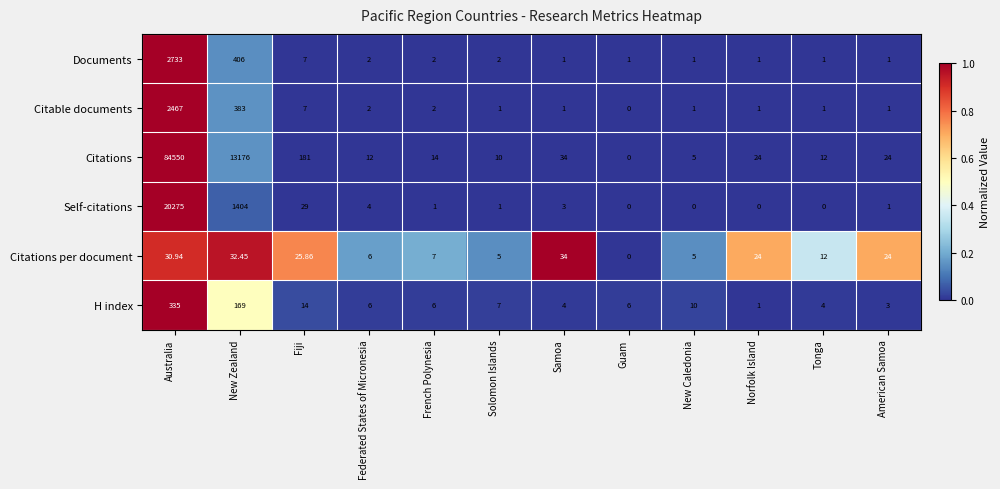

What is the maximum value shown in the chart?

84550.0